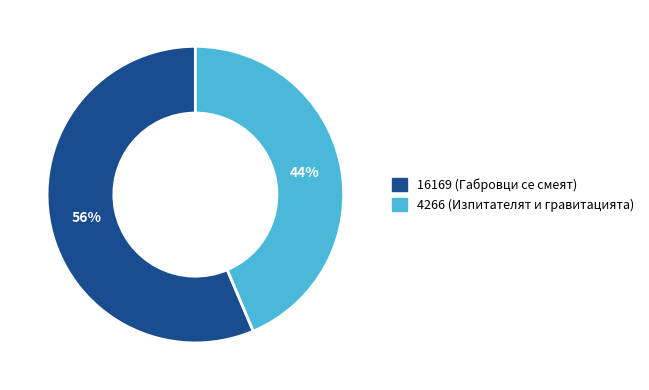

How many slices are in this pie chart?

2